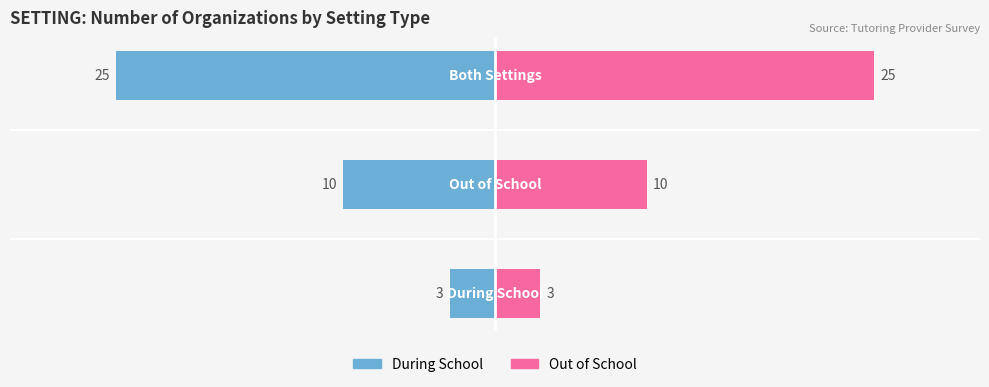

How many values in the Out of School series exceed 10?

1